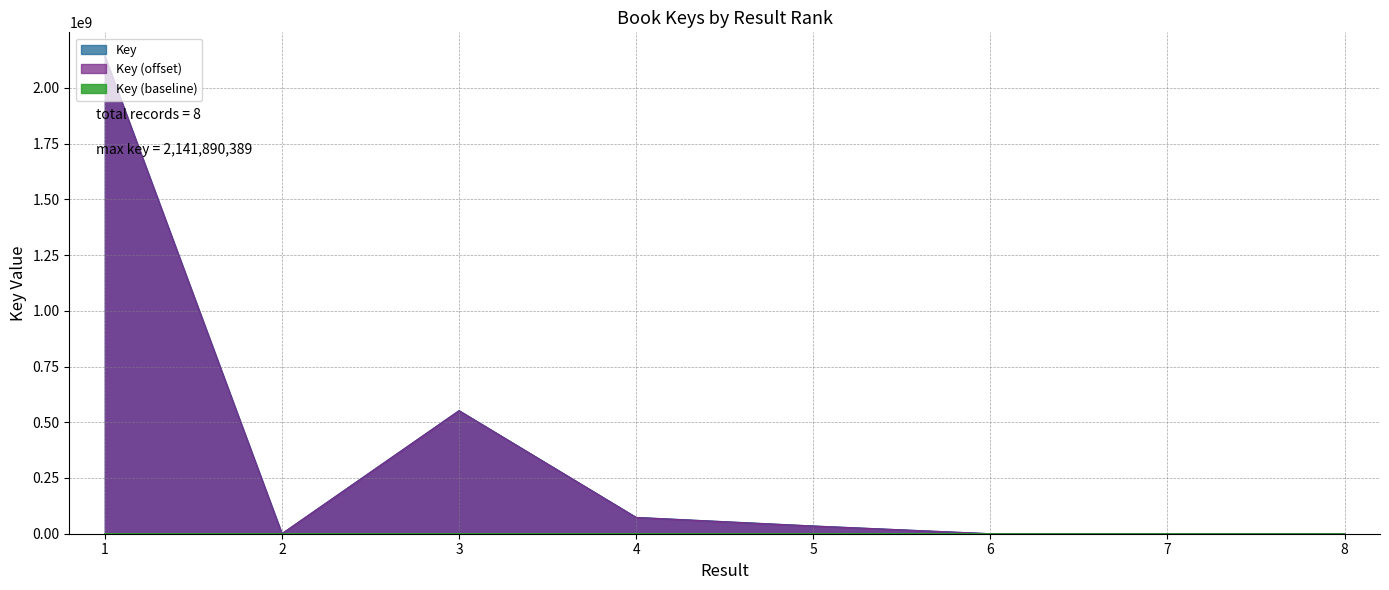

What is the value of the 8th point from the left?

6386